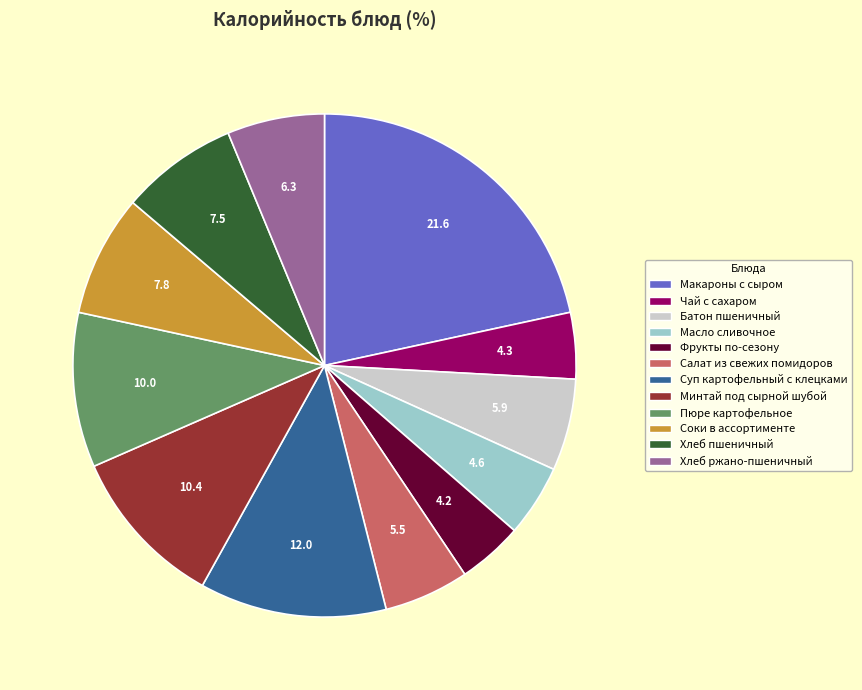

True or false: Соки в ассортименте accounts for 22% of the total.

False